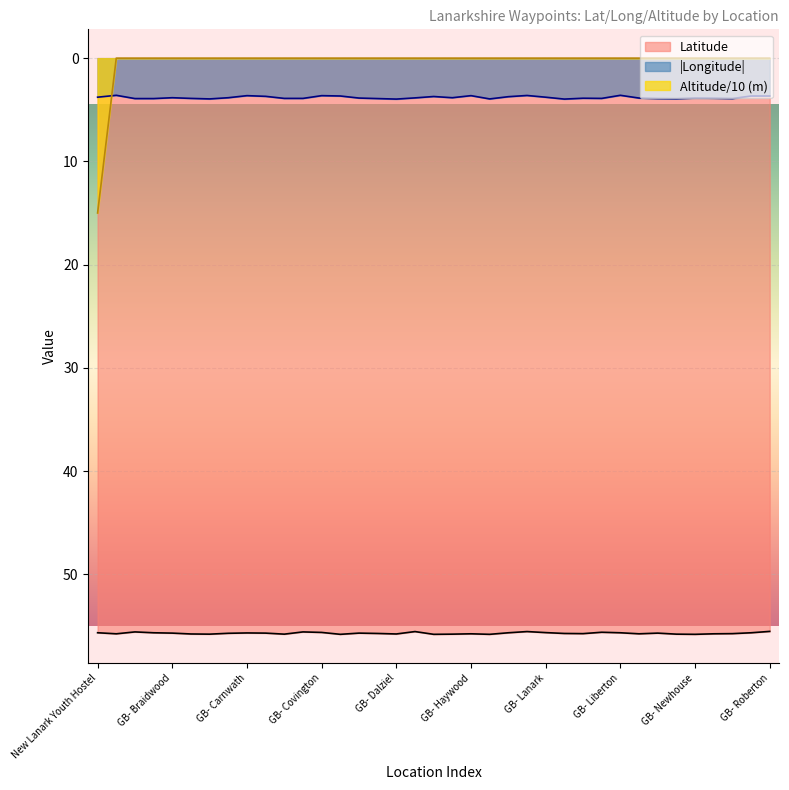

What is the label of the 3rd point from the right?

GB- Overtown